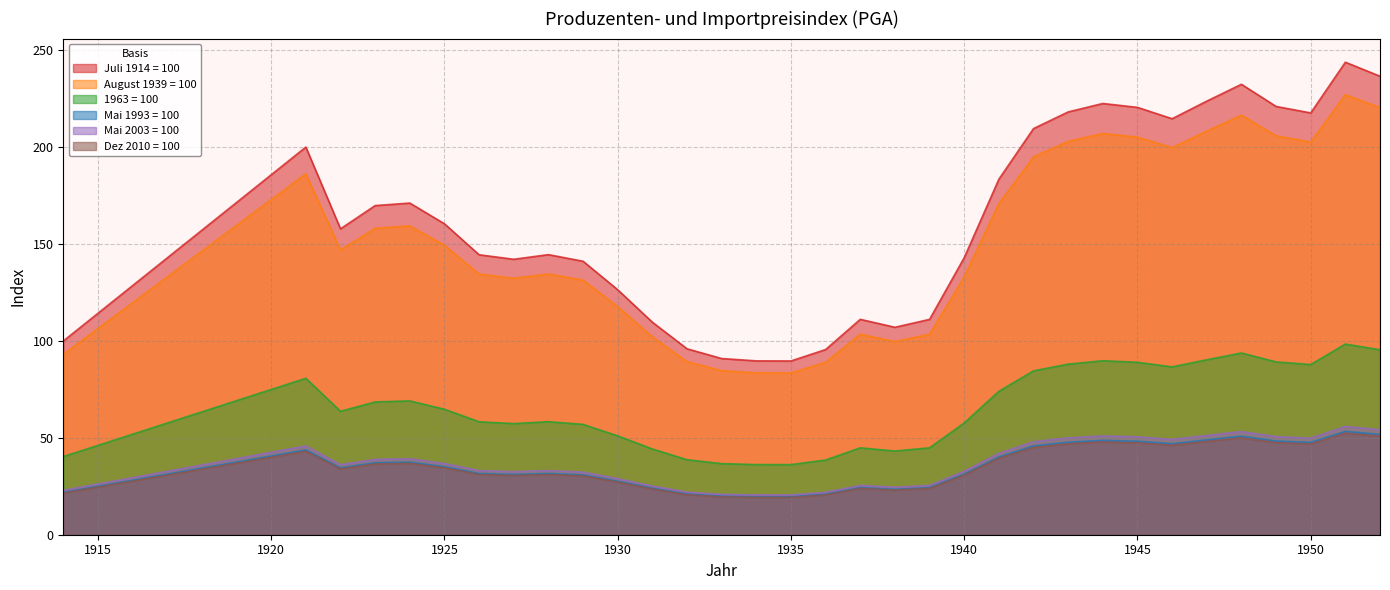

Does the chart display data point markers on the line(s)?

No